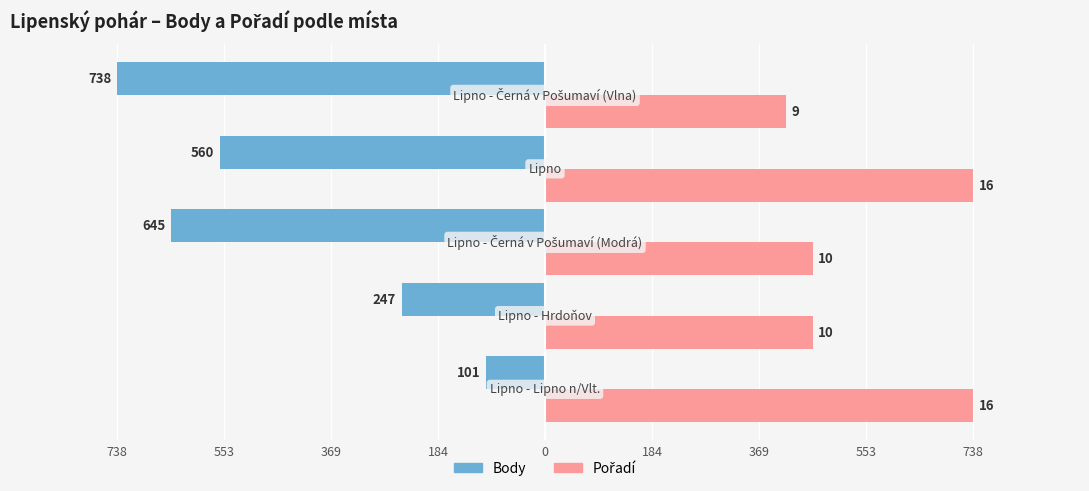

How many categories are shown in the chart?

5